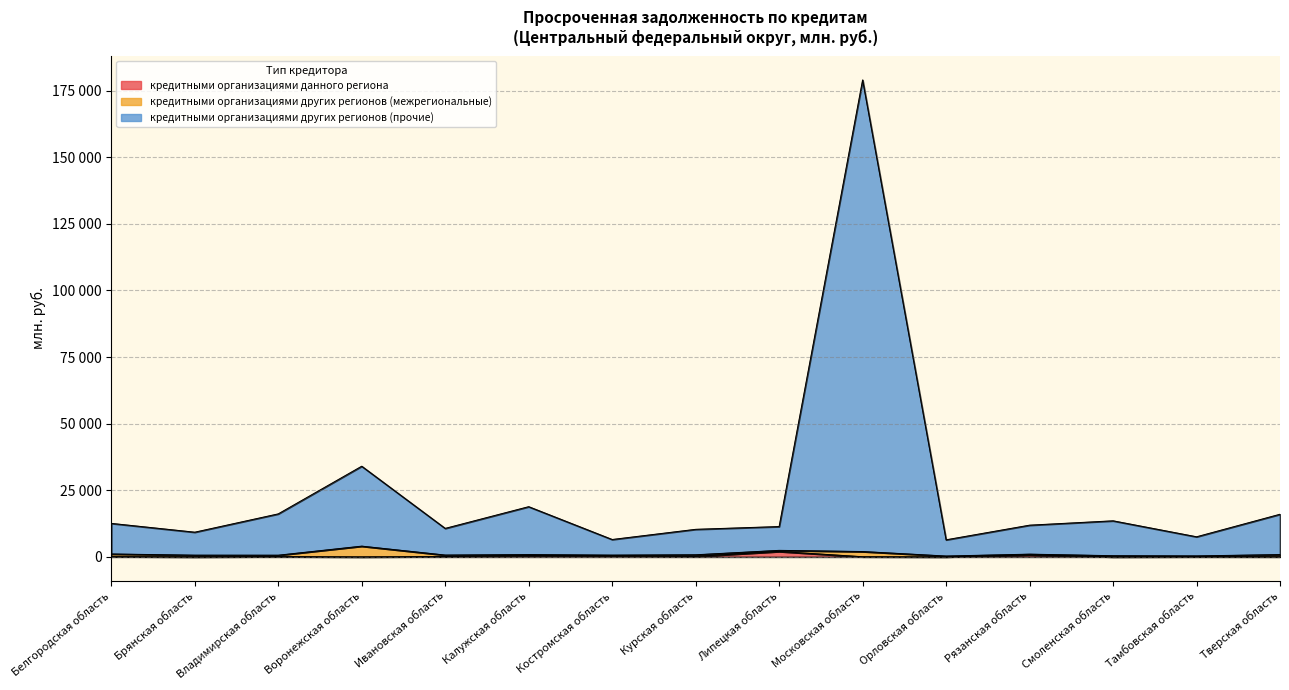

True or false: кредитными организациями данного региона and кредитными организациями других регионов (прочие) intersect in this chart.

False